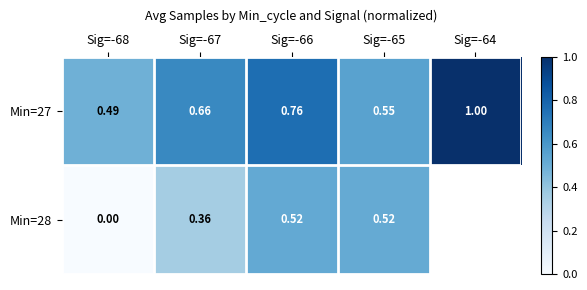

What is the maximum value for Min=27?

1.0